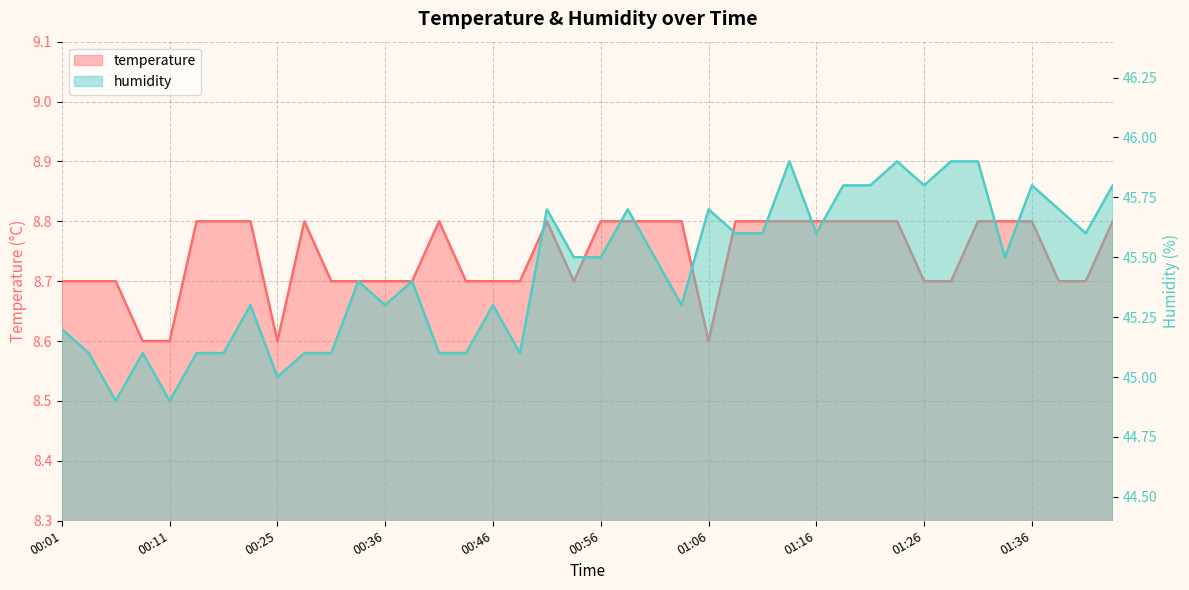

What position from the right is 00:09?

37